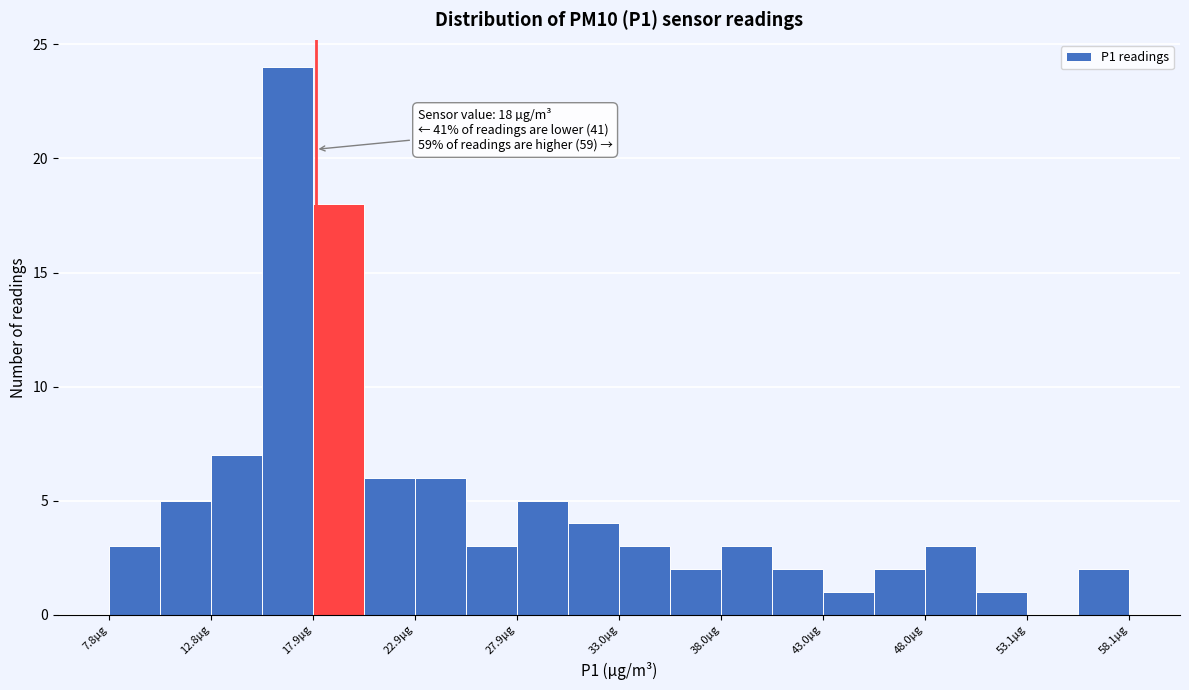

Read against the x-axis, roughly where is the centre of the tallest bar?

17